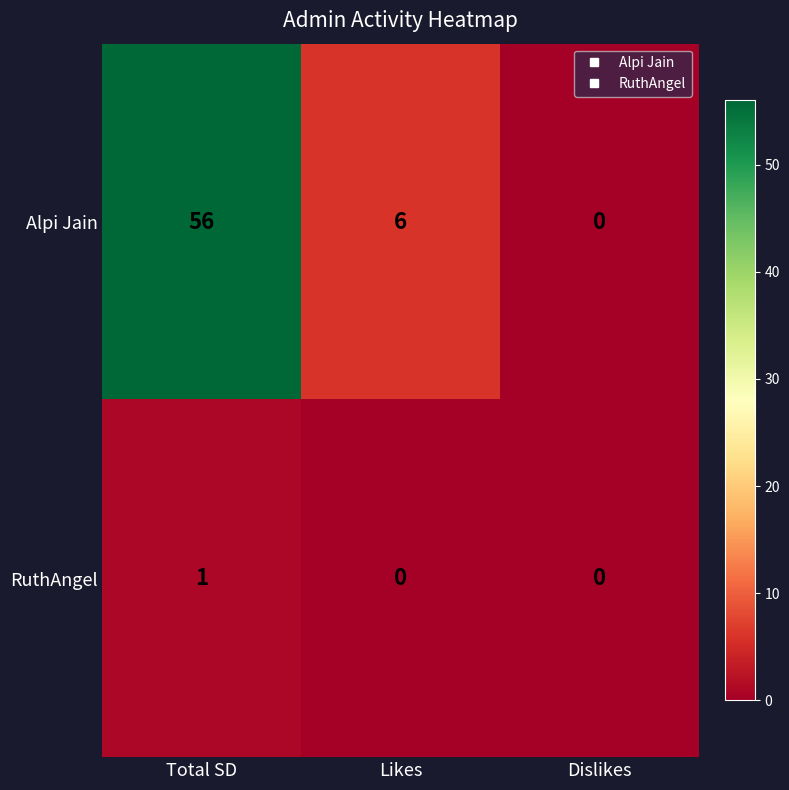

Count the number of categories in the chart.

3